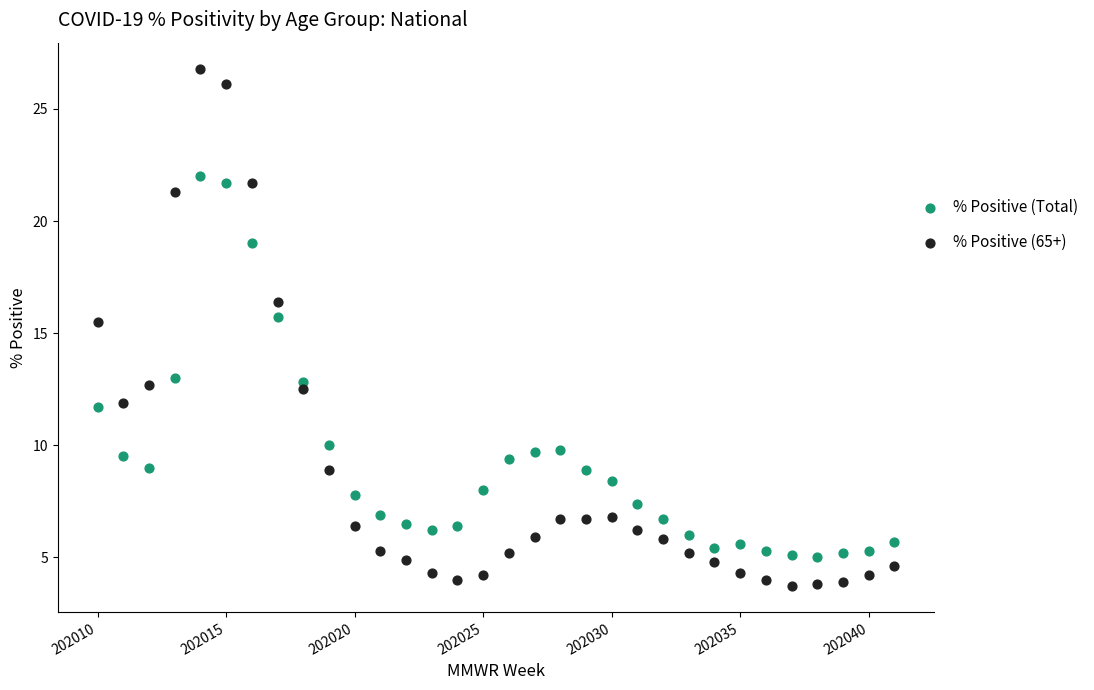

Across all data points, what is the range of Y values (max minus min)?

23.1